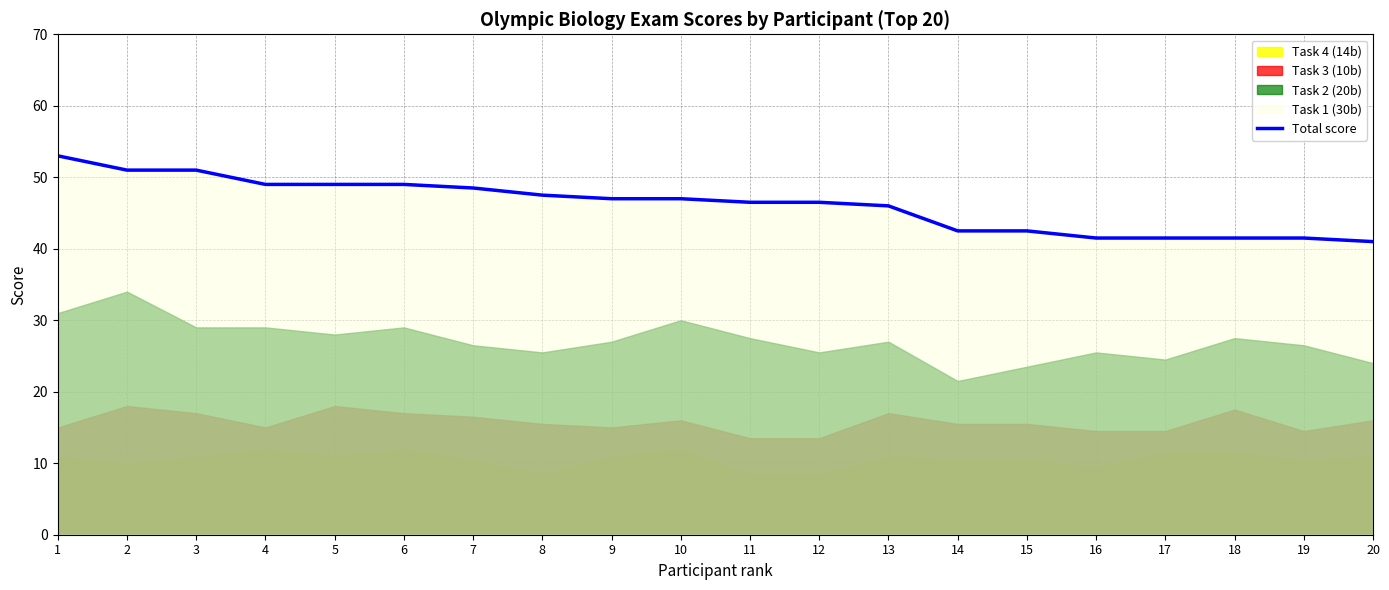

Approximately how many times larger is the value at 1 compared to 7?

1.1